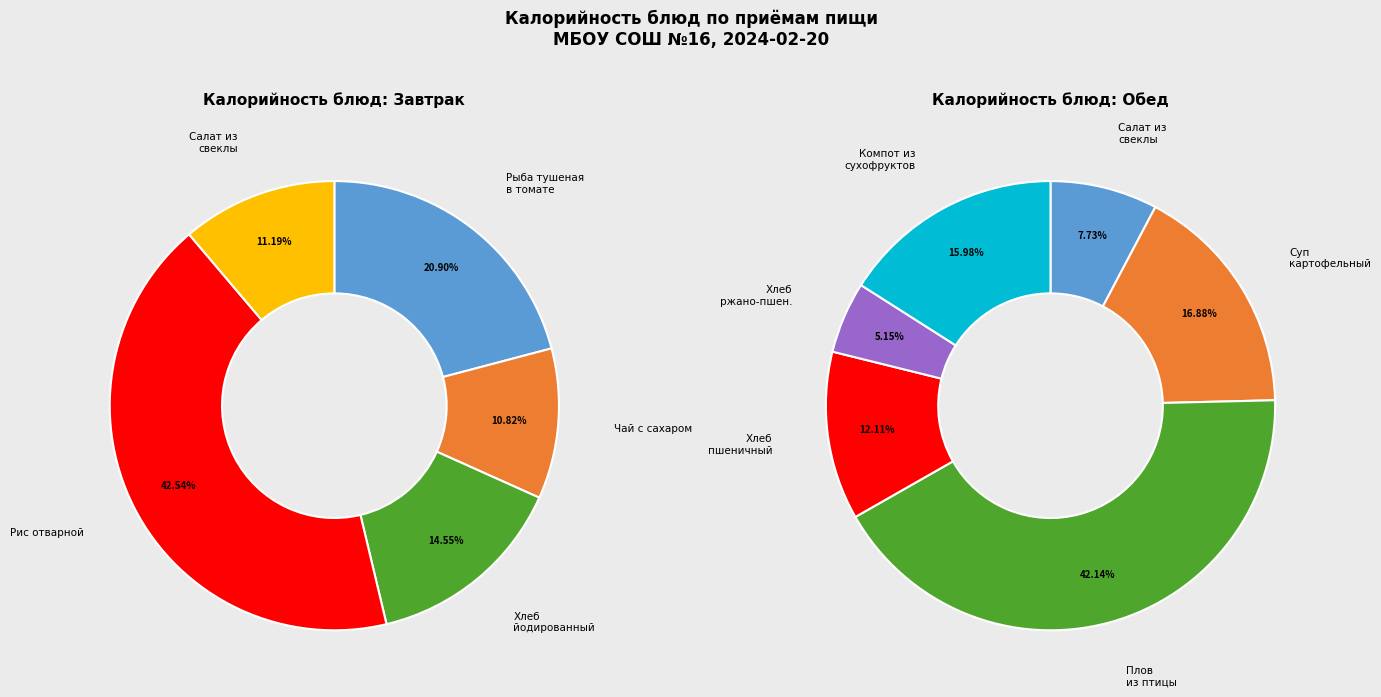

Which slice is the smallest?

Хлеб ржано-пшеничный